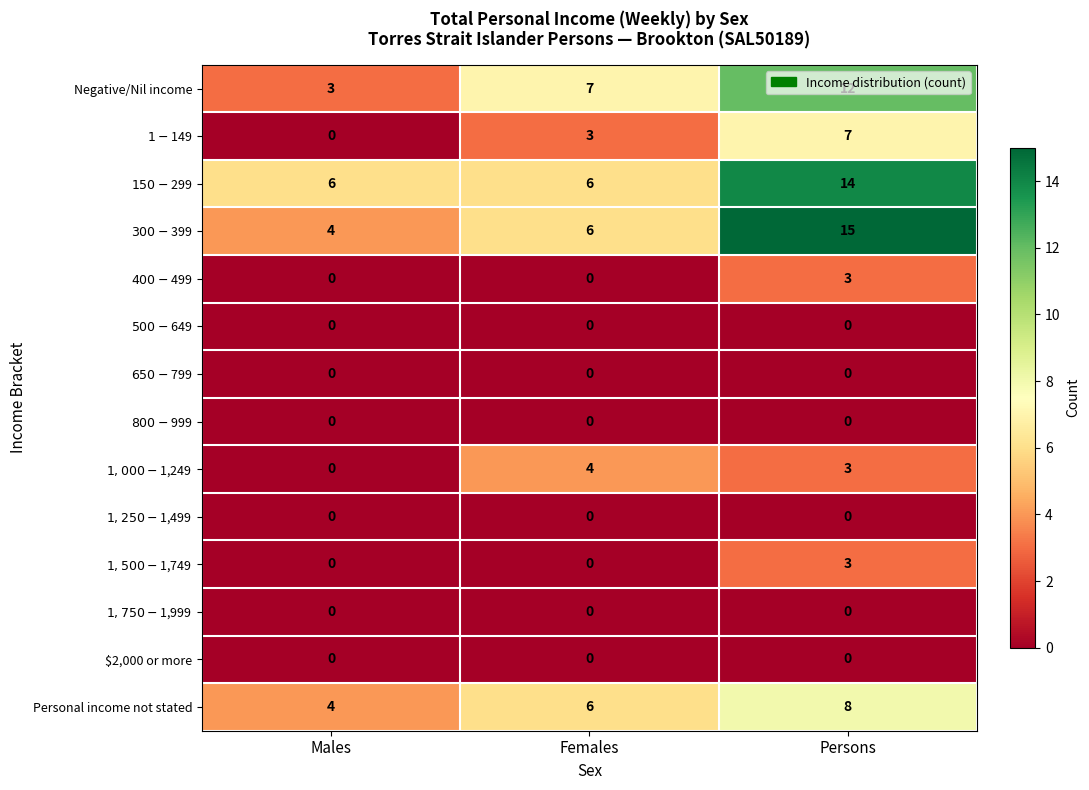

What is the spread (max minus min) of values at Females?

7